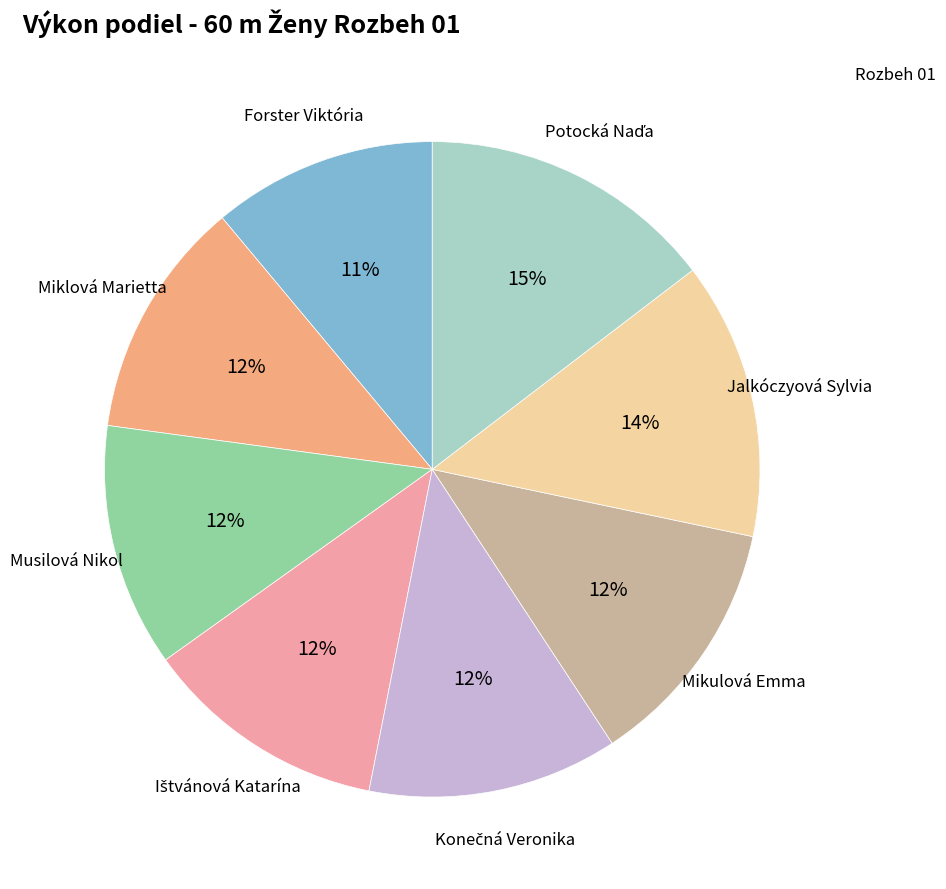

To the nearest percent, what is the average slice percentage?

12%